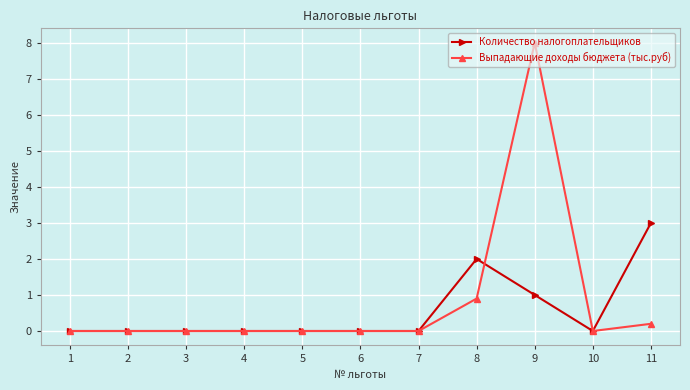

How many data points does each series have?

11